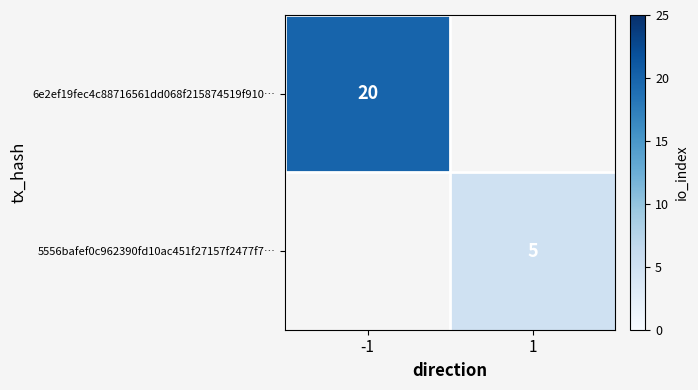

Is it true that 6e2ef19fec4c88716561dd068f215874519f910… equals 9 at -1?

False